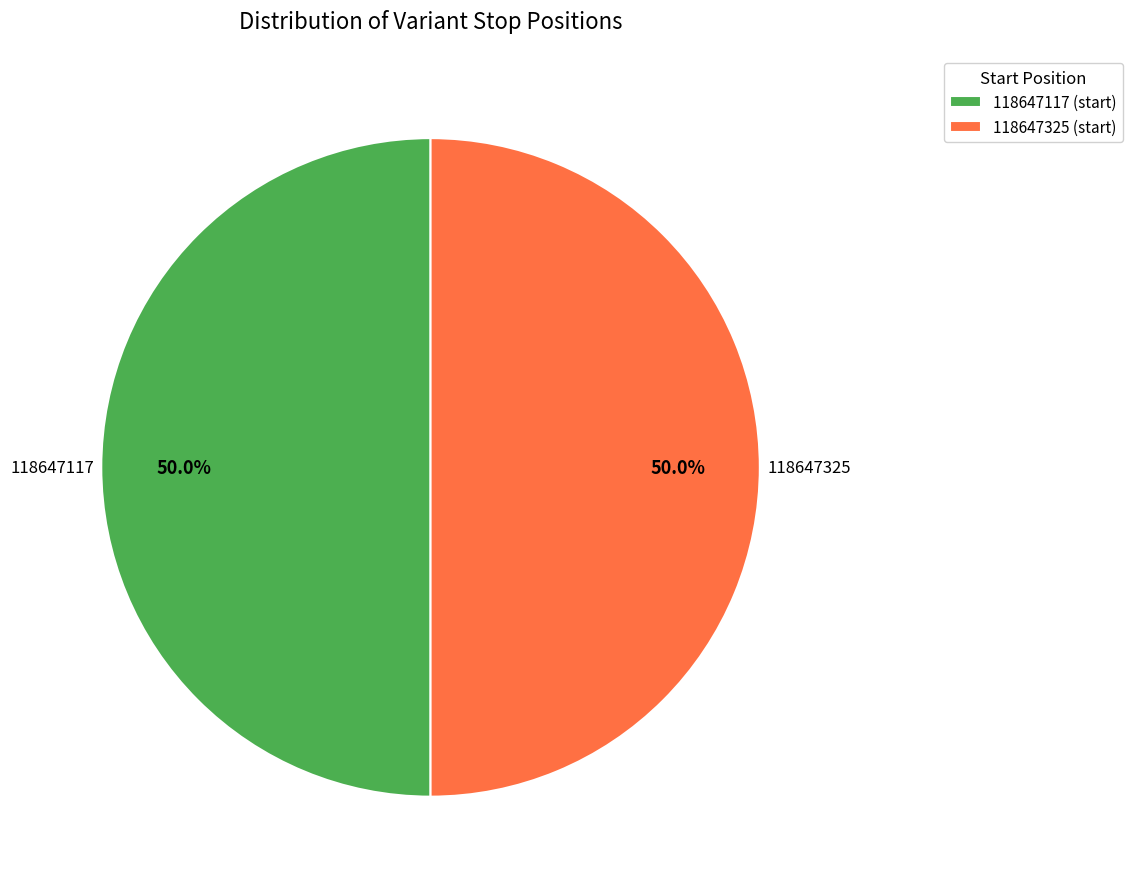

Count the number of slices in the pie.

2